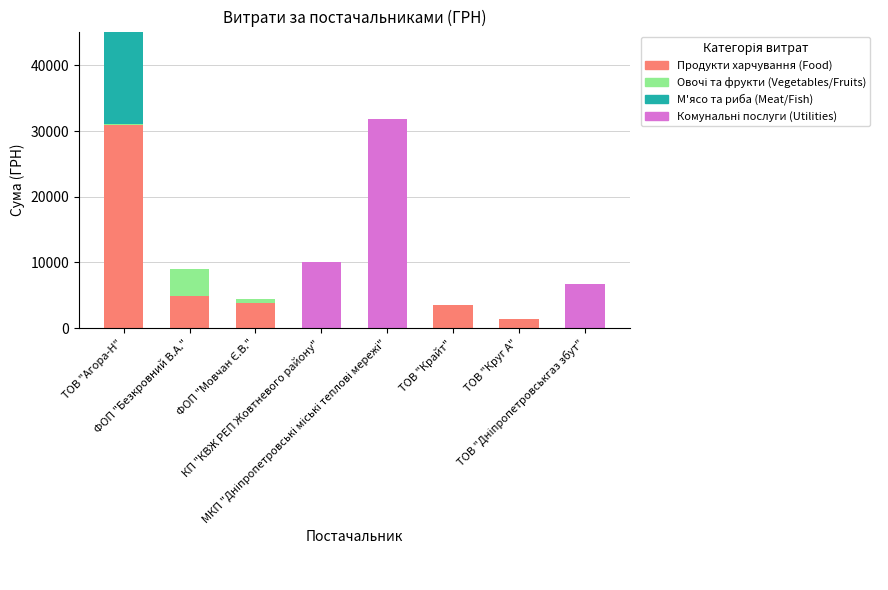

What is the highest value of the Продукти харчування (Food) series?

30905.9